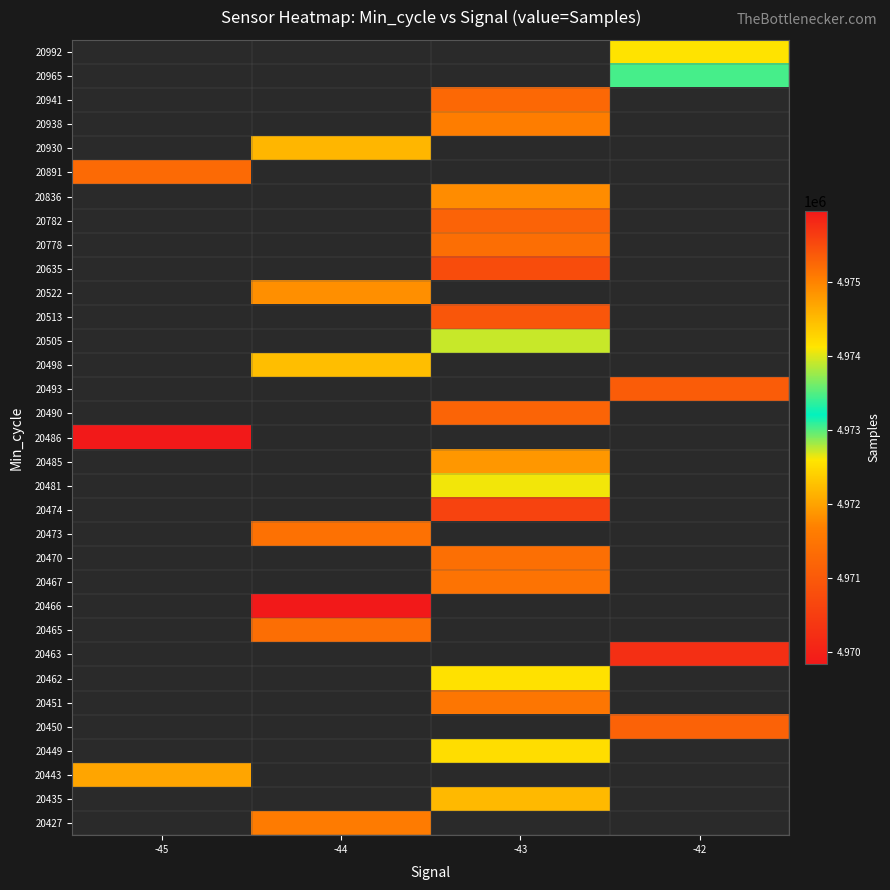

Between -43 and -42, which is larger?

-42